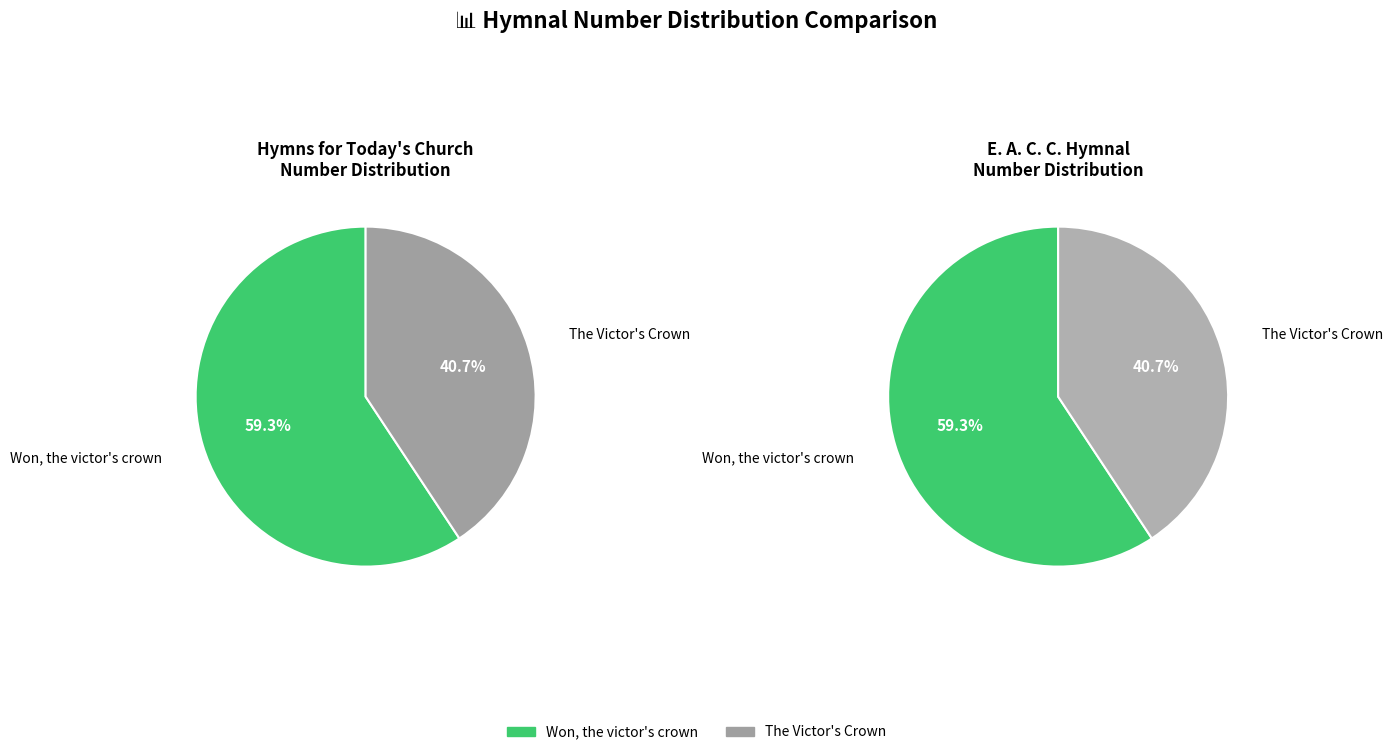

Count the number of slices in the pie.

2